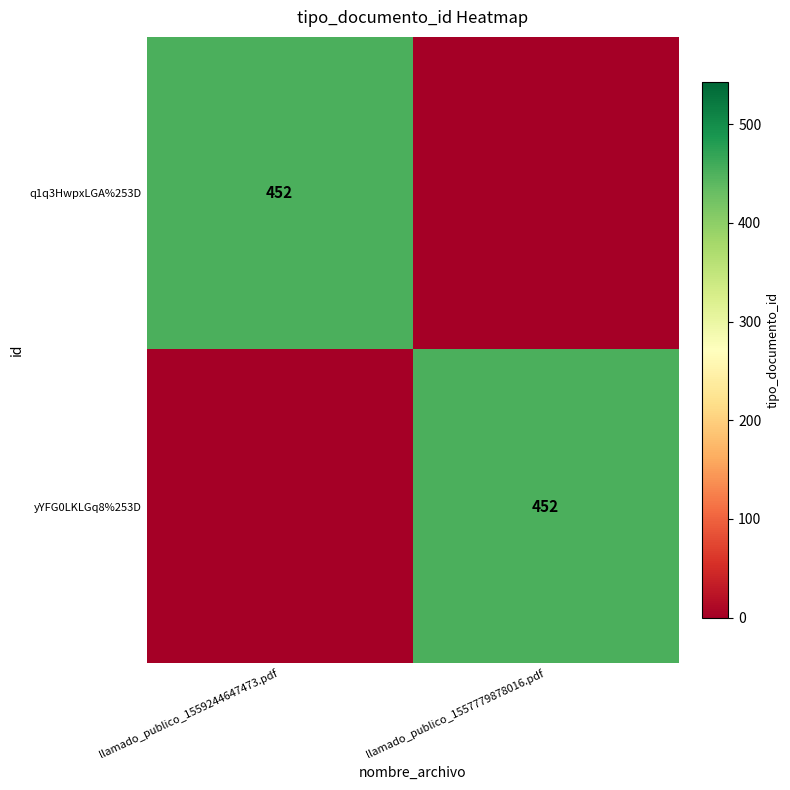

The yYFG0LKLGq8%253D series shows 452 at llamado_publico_1557779878016.pdf. True or false?

True